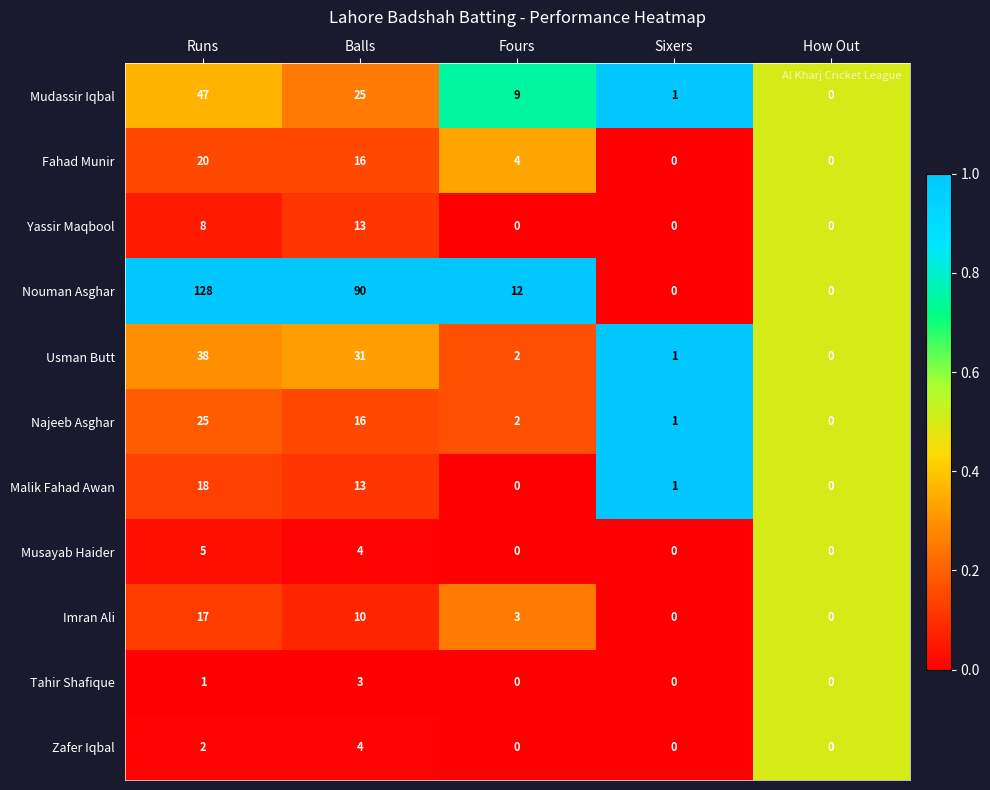

How many series are shown in this chart?

11